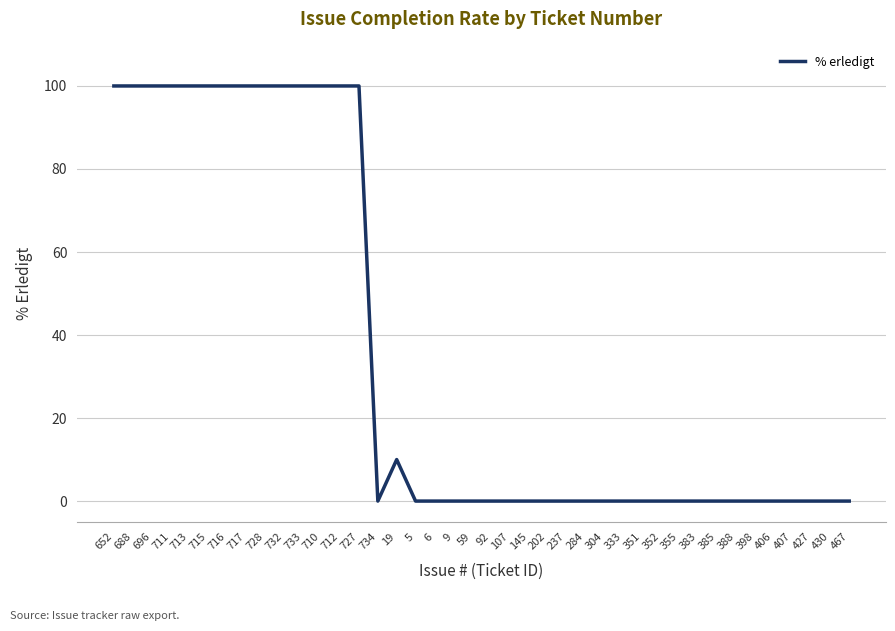

Where is the data nearest to the value 50?

19